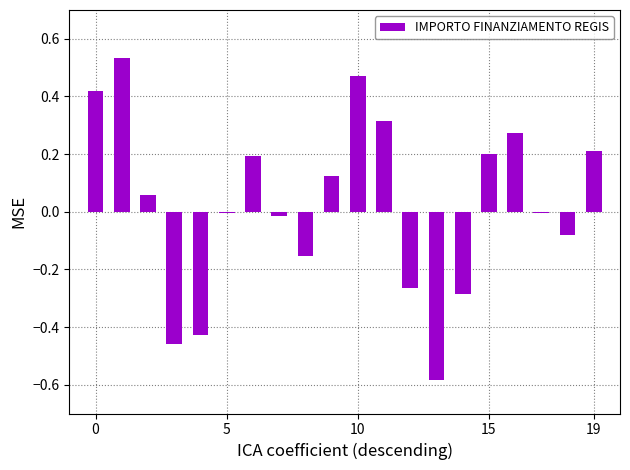

The value at 5 is -0.0. True or false?

True